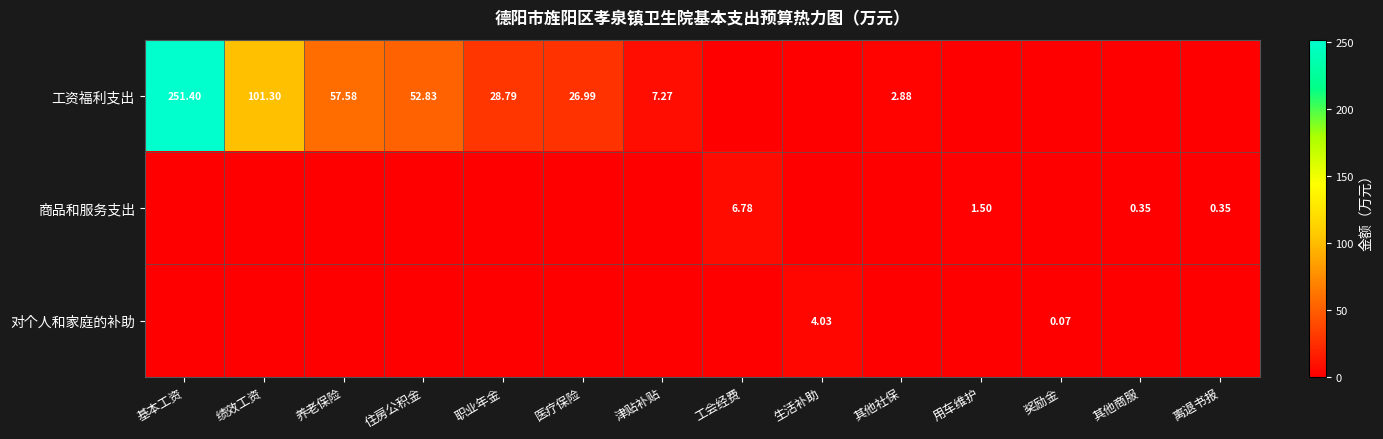

What is the difference between the maximum and second lowest values in the 工资福利支出 series?

251.4